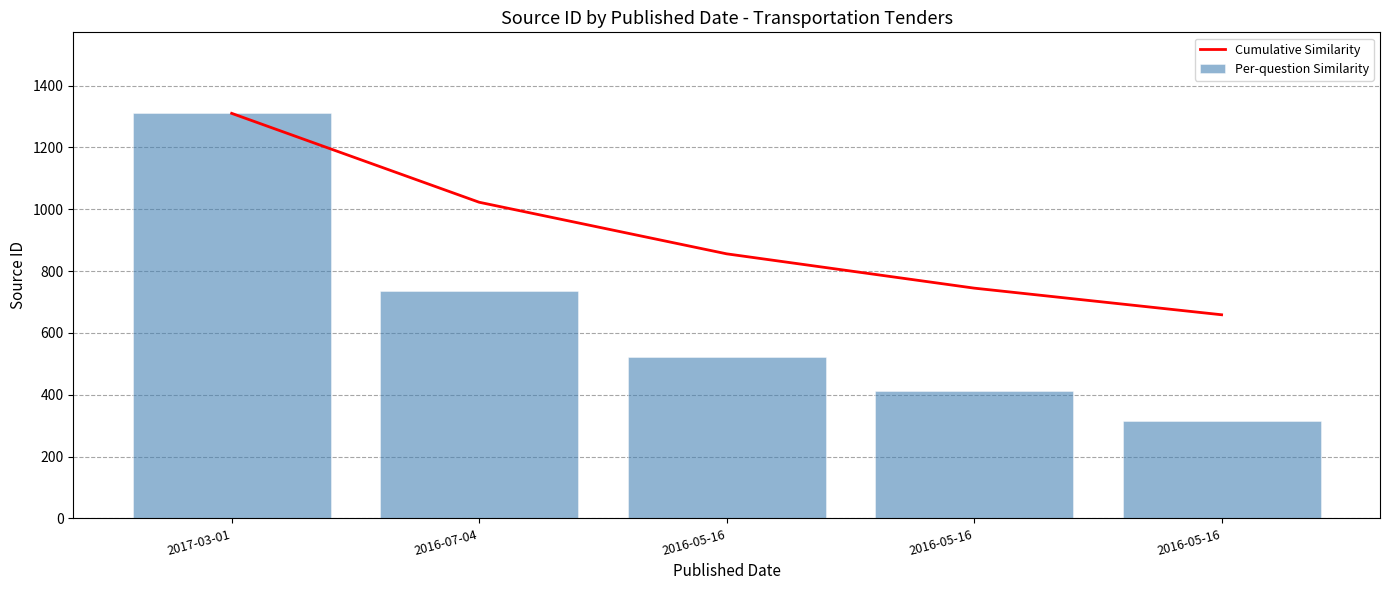

True or false: Per-question Similarity has a value of 522.0 at 2016-05-16.

True